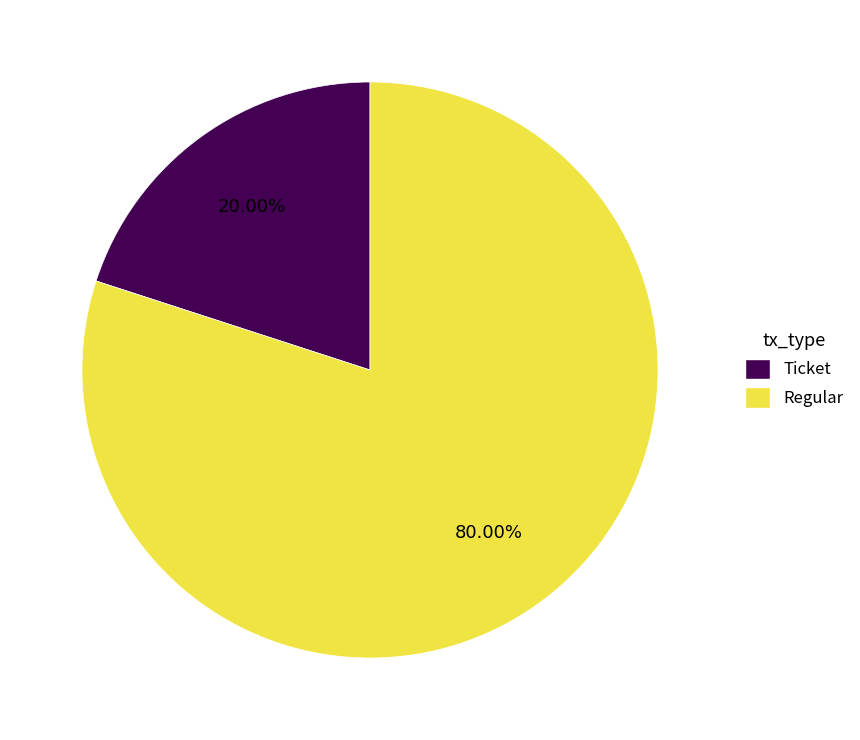

Rank the categories by value from highest to lowest.

Regular, Ticket